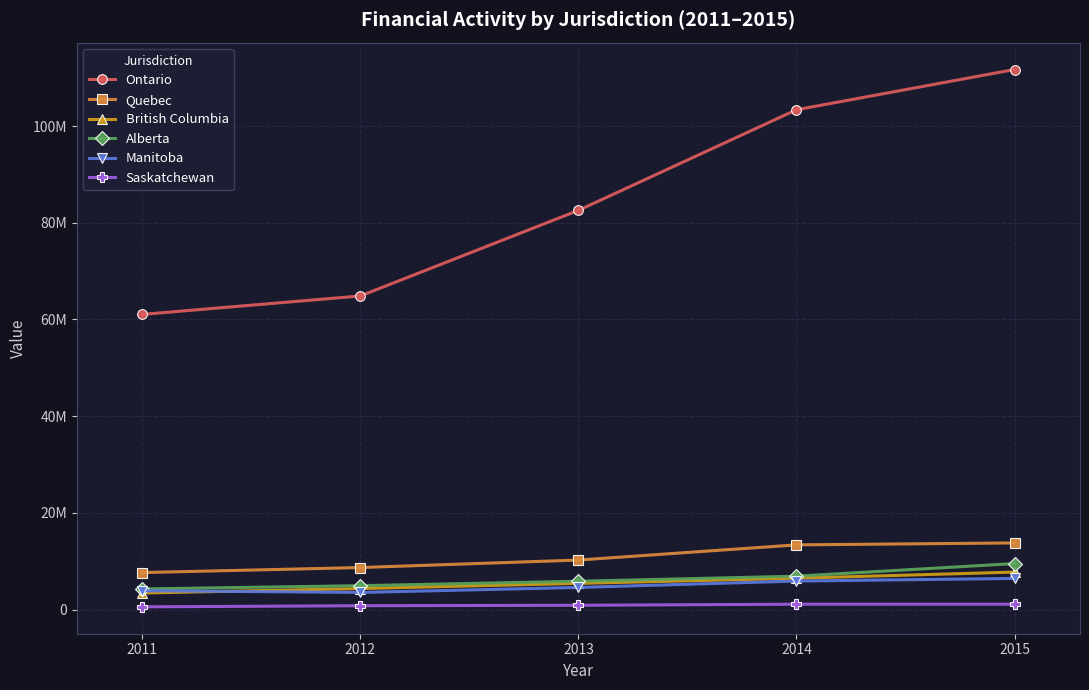

What are all the series names shown in the legend?

Ontario, Quebec, British Columbia, Alberta, Manitoba, Saskatchewan